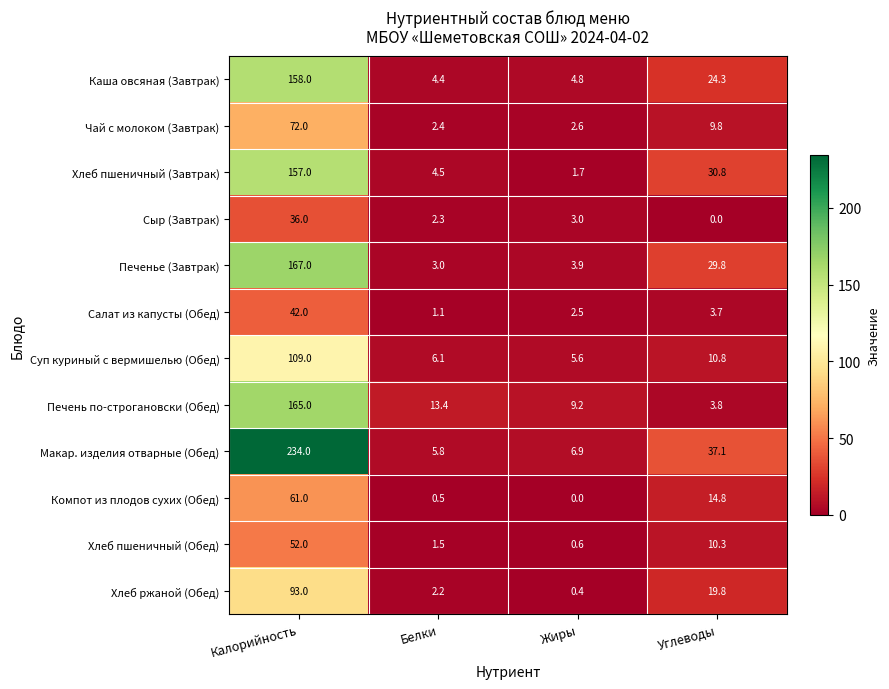

Which category has the highest value across all series?

Калорийность